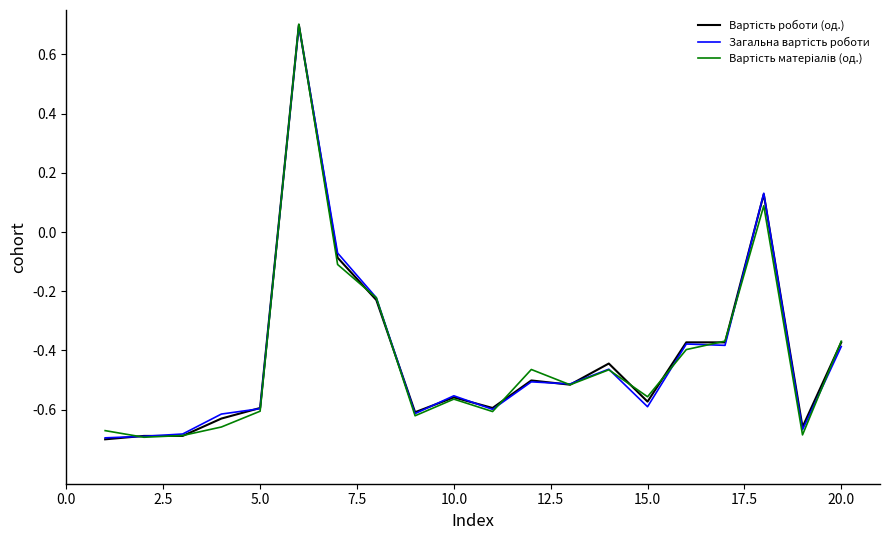

How many lines are shown in the chart?

3